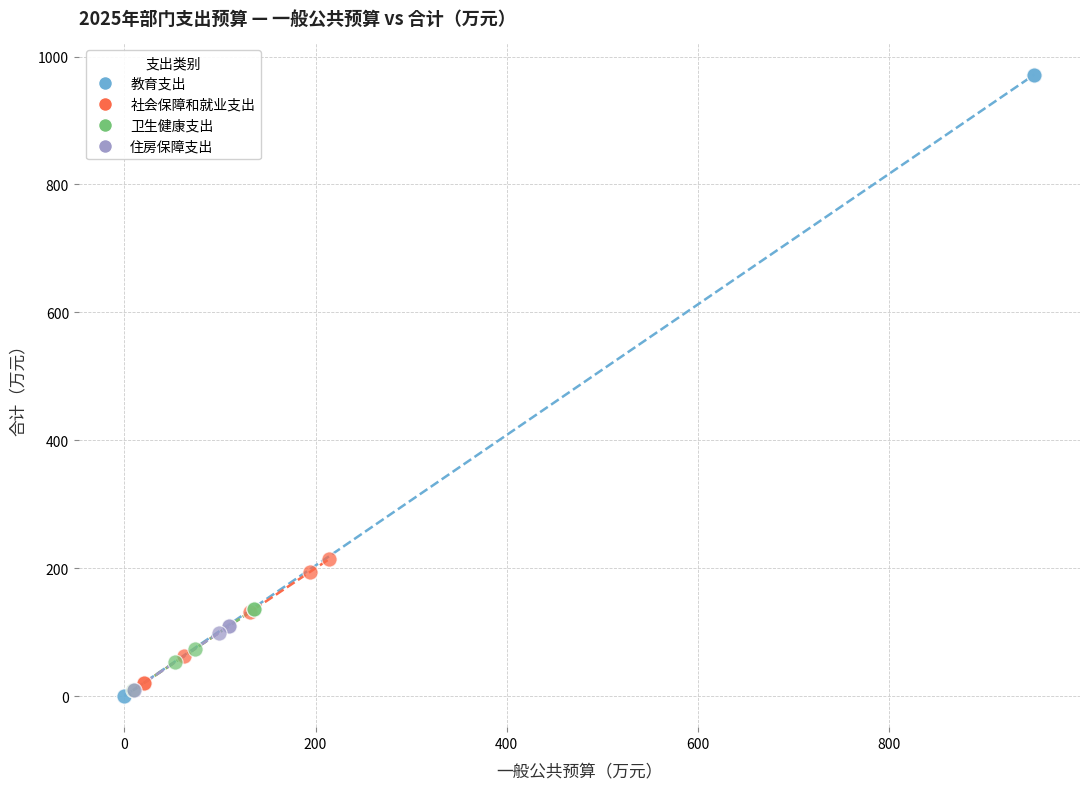

Which series contains the highest Y value?

教育支出